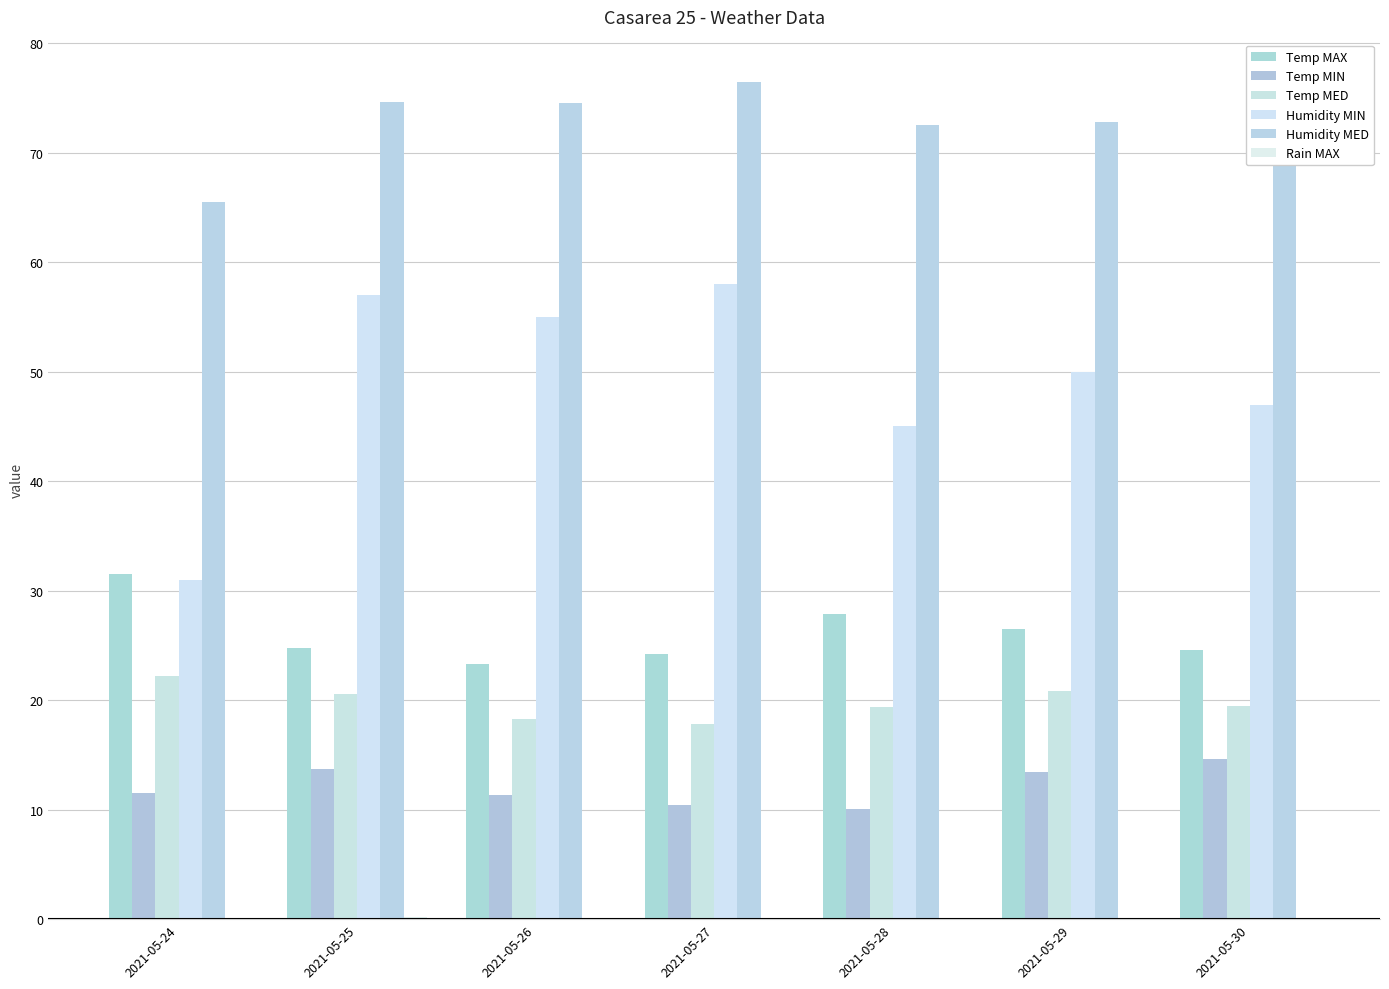

Count the number of categories in the chart.

7